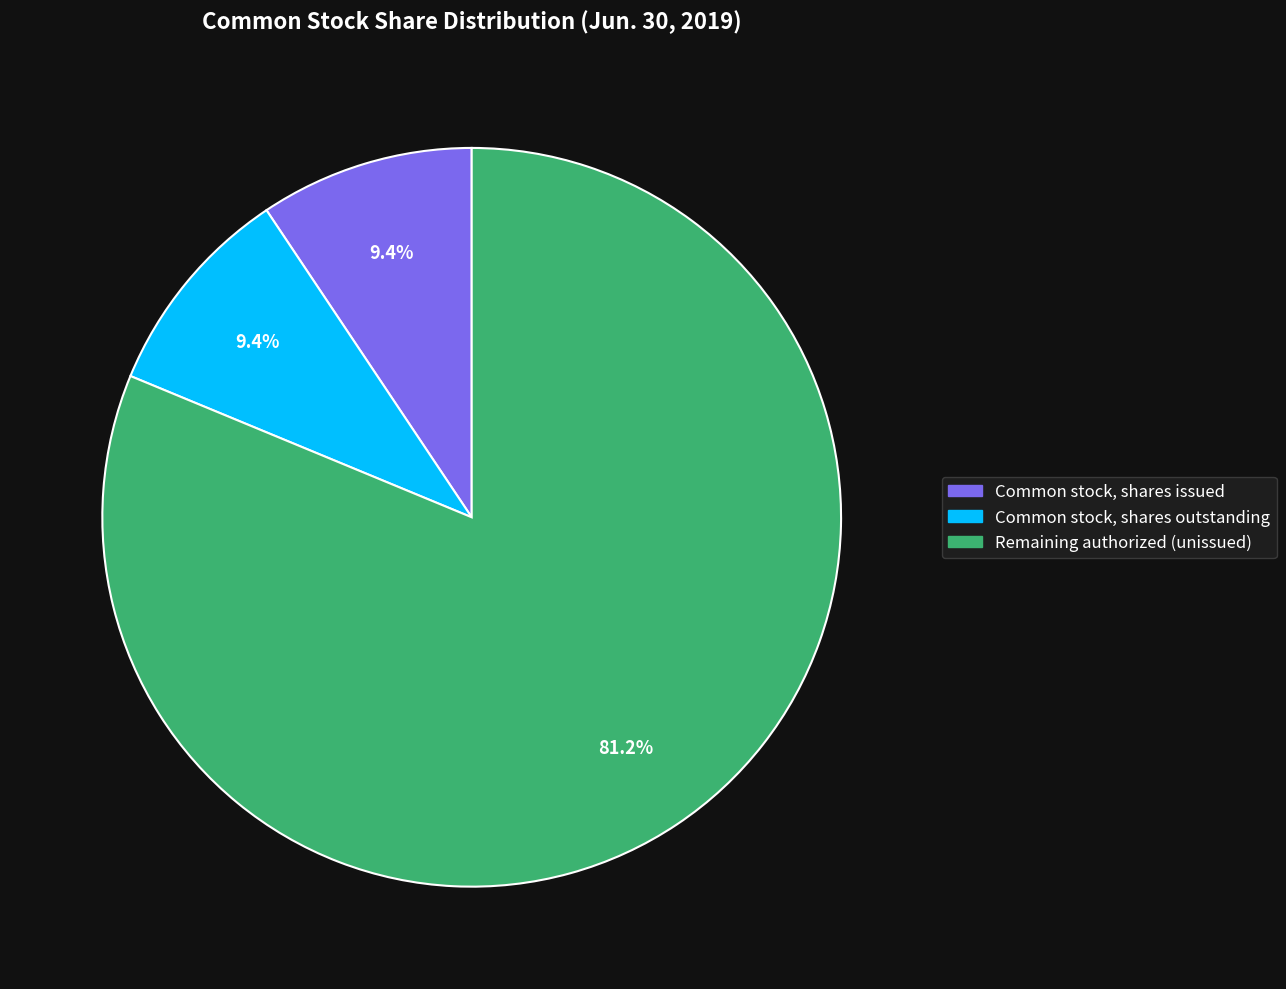

Is there a majority slice in this chart?

Yes